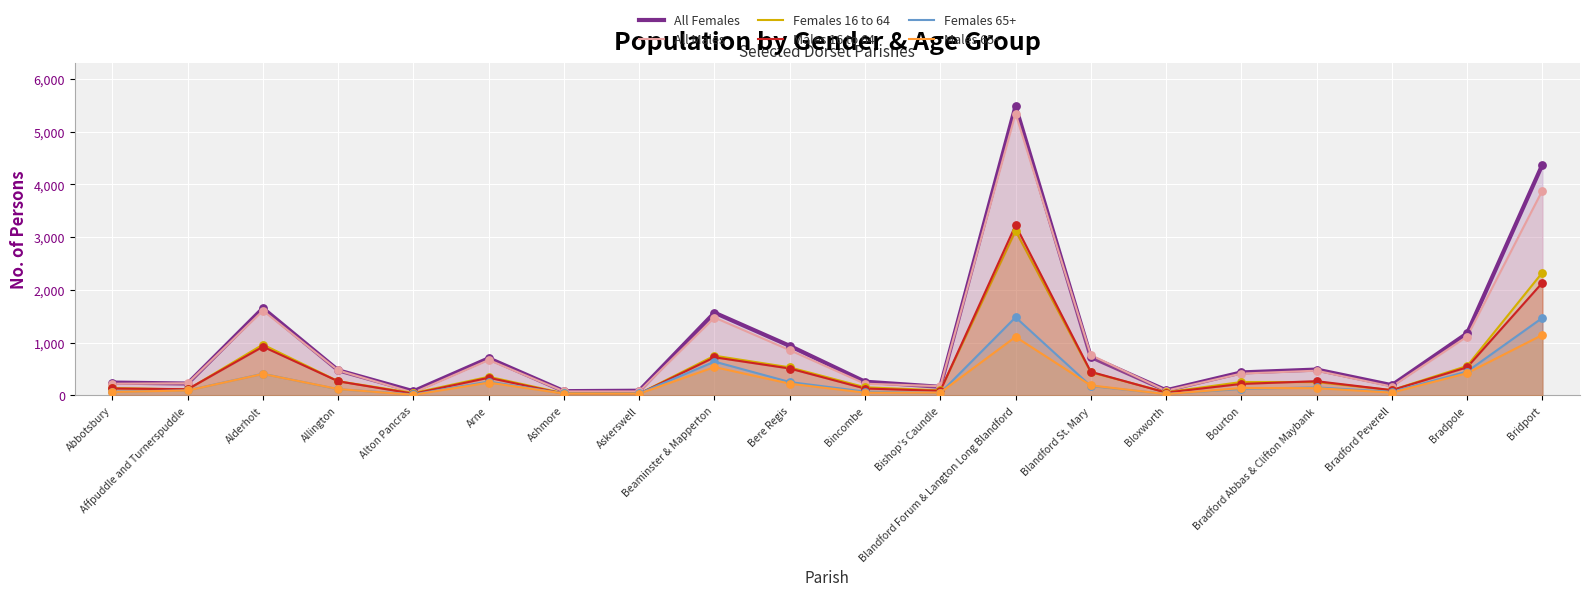

Which series has the largest total across all categories?

All Females